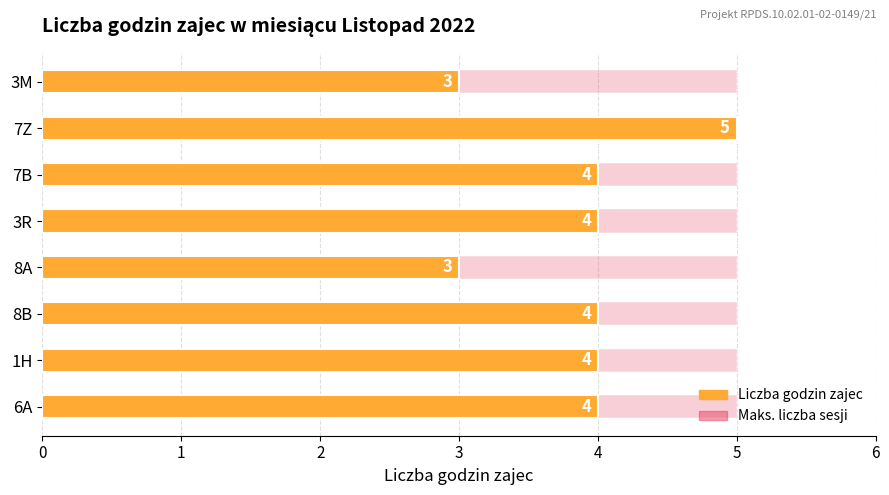

Between 8B and 7Z, which is larger?

7Z